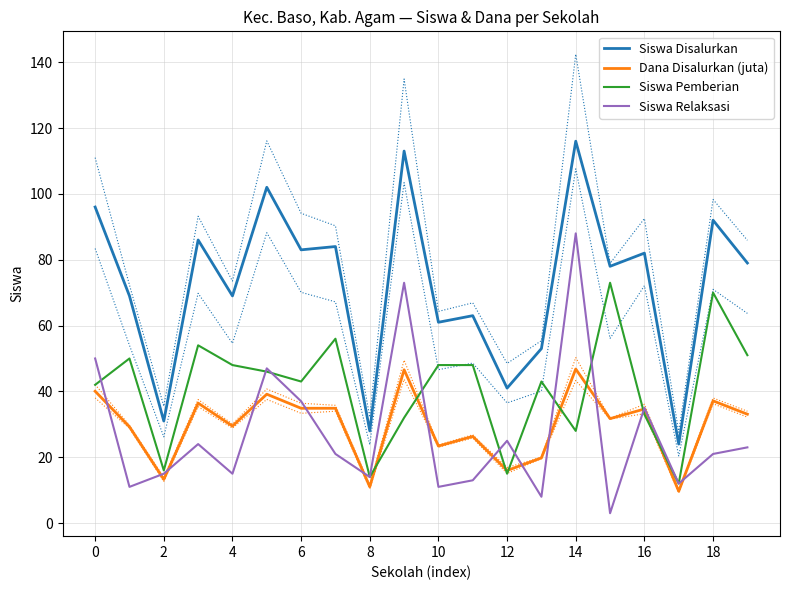

True or false: Dana Disalurkan (juta) and Siswa Disalurkan cross at least once.

False